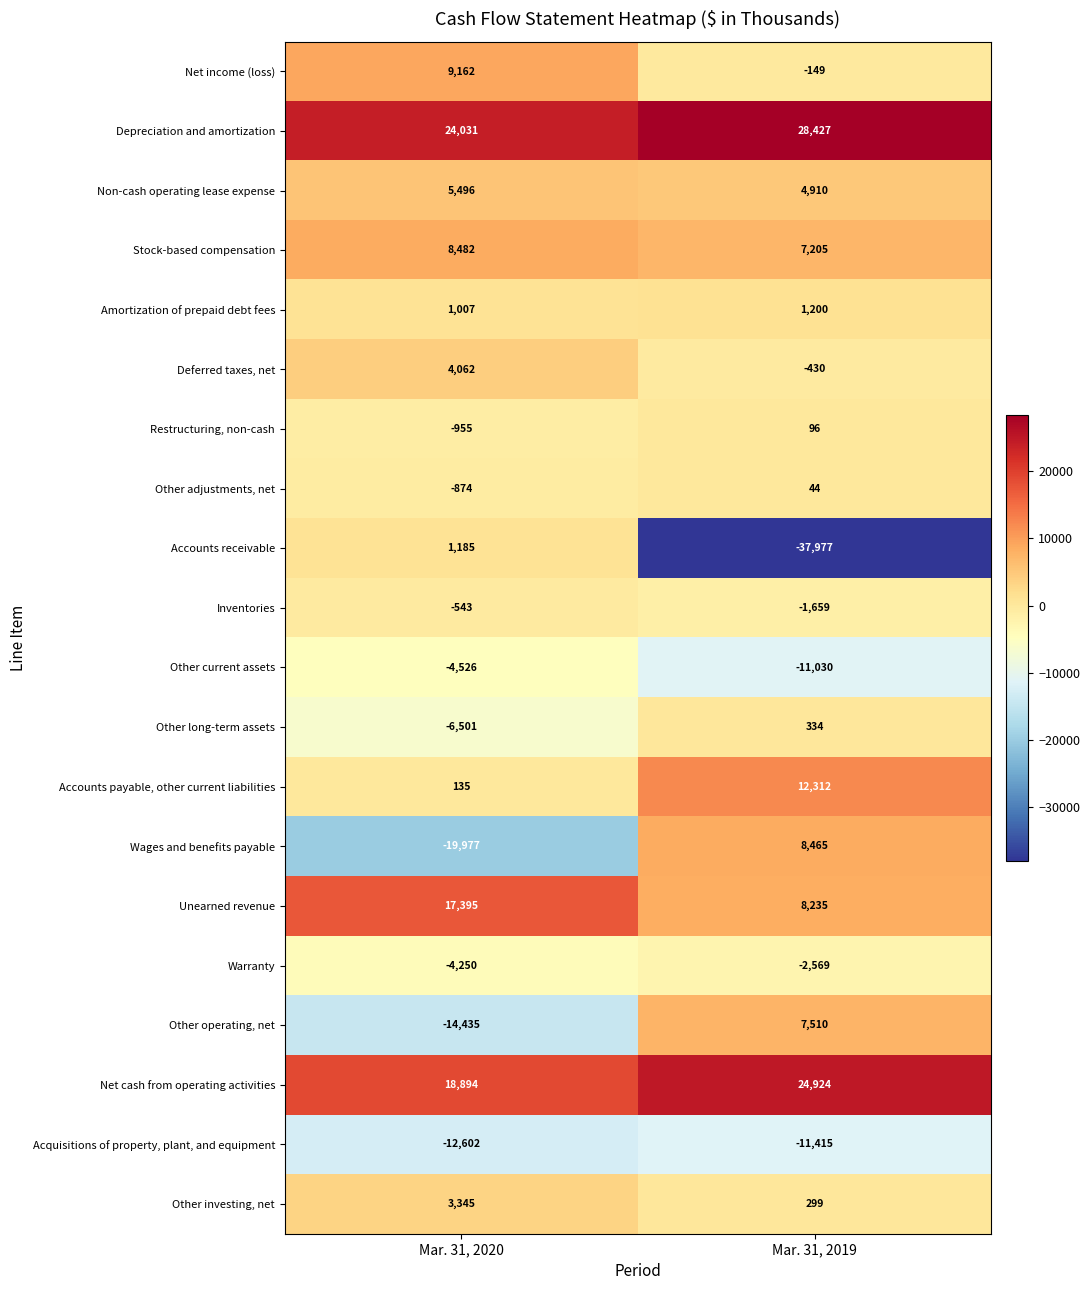

Which series has the largest total across all categories?

Depreciation and amortization